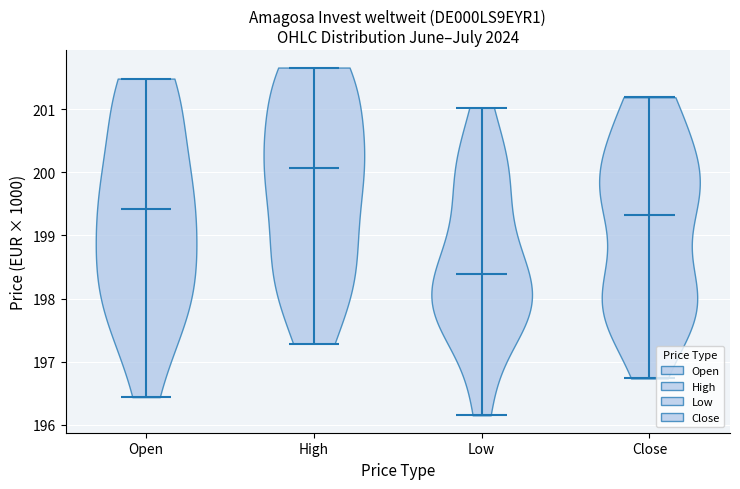

Reading left to right, read every violin against the y-axis: where its median line is, and the lowest and highest points it reaches. The values are not printed on the chart, so give them approximately, as read against the axis.

Open: median line 199.4, lowest point 196.4, highest point 201.5
High: median line 200.1, lowest point 197.3, highest point 201.7
Low: median line 198.4, lowest point 196.2, highest point 201.0
Close: median line 199.3, lowest point 196.7, highest point 201.2